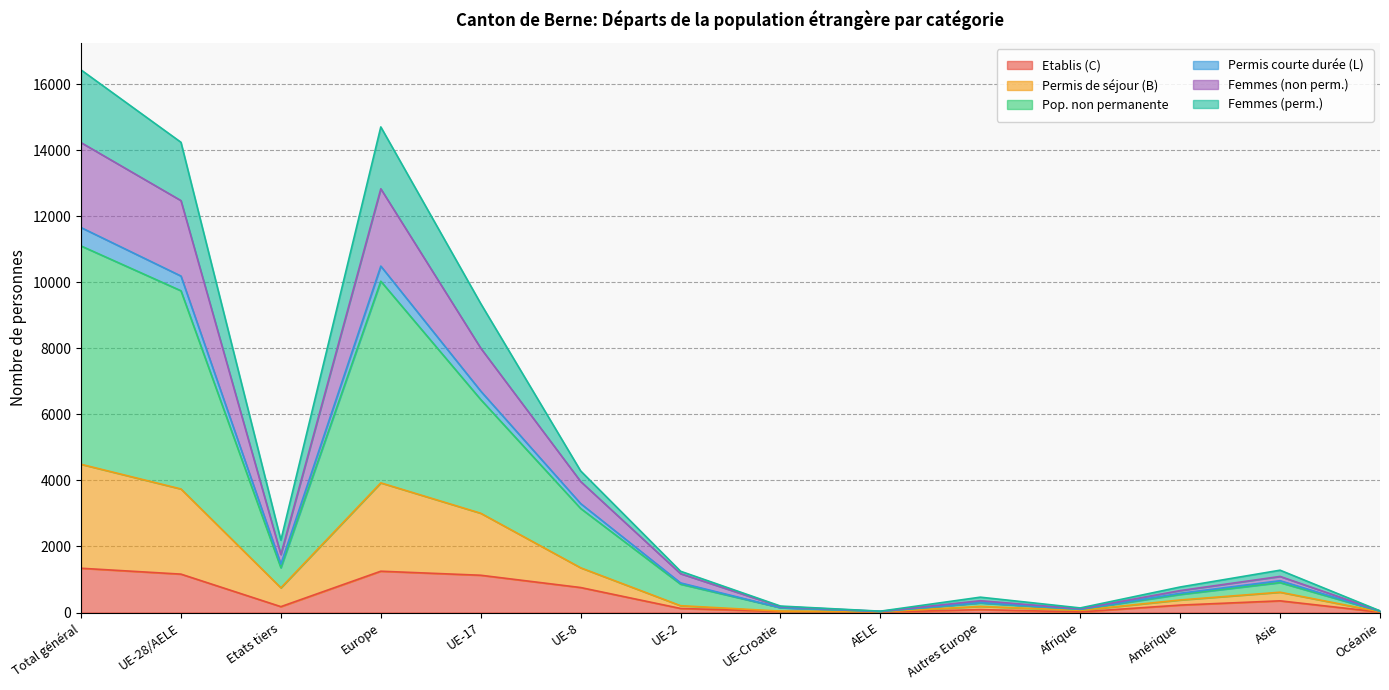

At how many categories does at least one series exceed 15225?

1